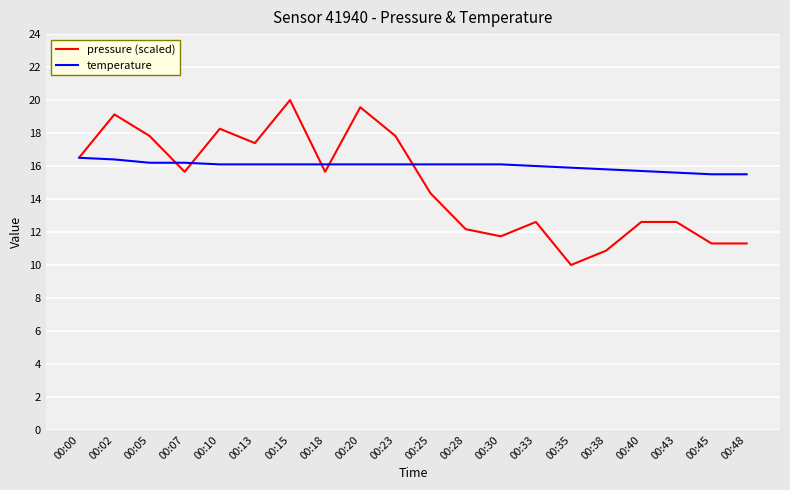

What is the highest value of the temperature series?

16.5